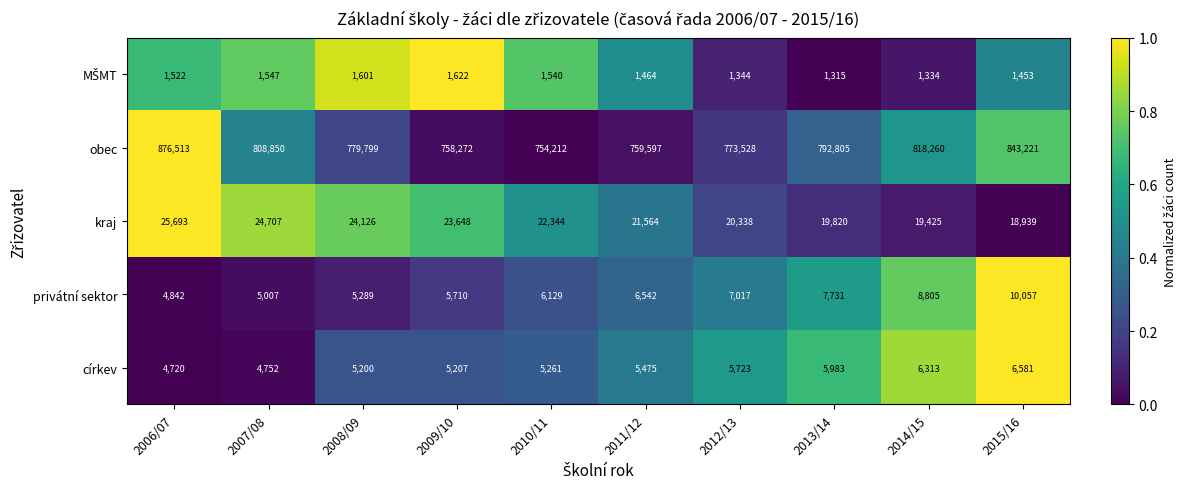

List the labels in order of obec value, smallest first.

2010/11, 2009/10, 2011/12, 2012/13, 2008/09, 2013/14, 2007/08, 2014/15, 2015/16, 2006/07